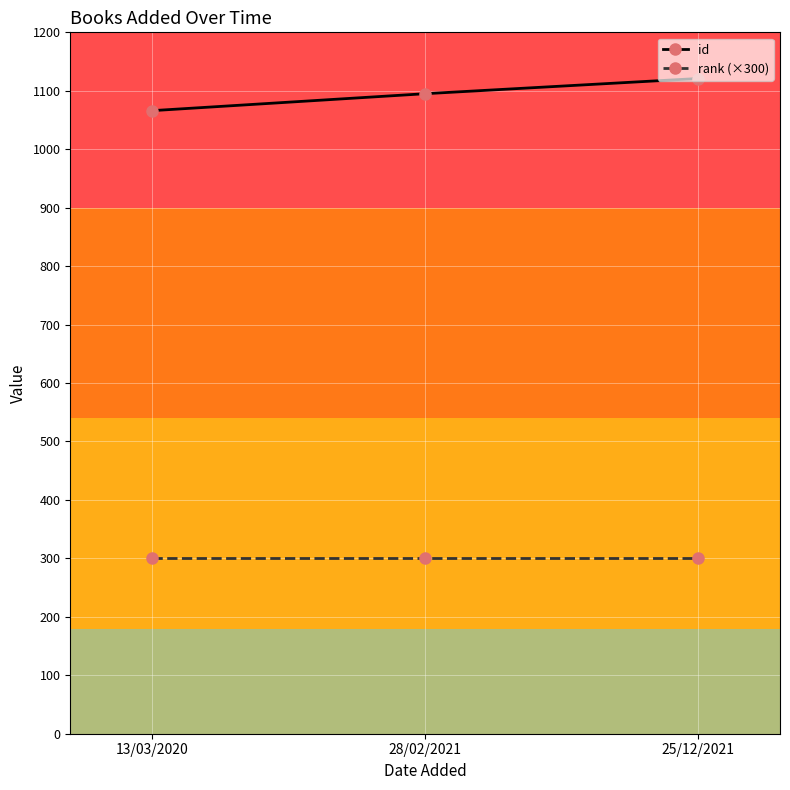

Which series has the largest total across all categories?

id